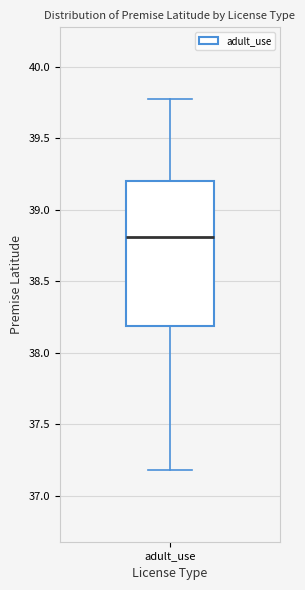

Where does the median line of the box for adult_use sit on the y-axis? The values are not printed on the chart, so give them approximately, as read against the axis.

38.80